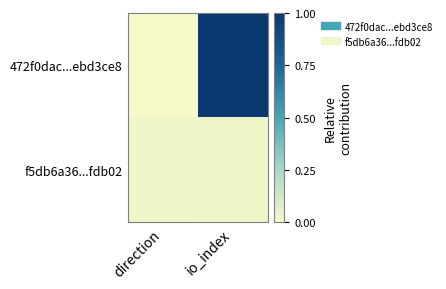

Which series changed the most between direction and io_index?

472f0dac...ebd3ce8